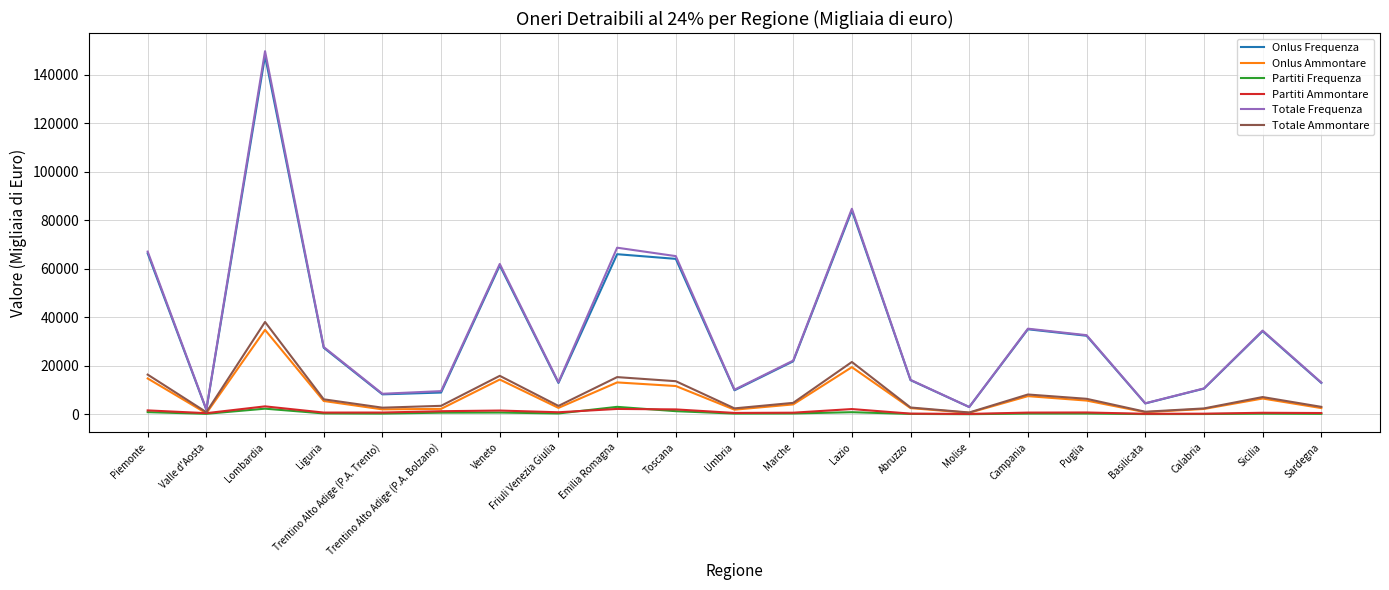

Which category has the highest value in the Onlus Ammontare series?

Lombardia